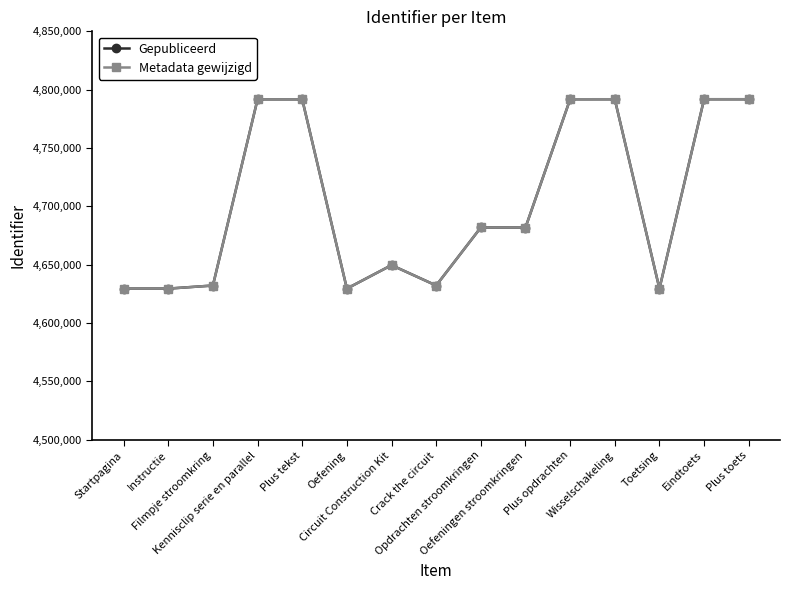

True or false: Metadata gewijzigd and Gepubliceerd cross at least once.

False